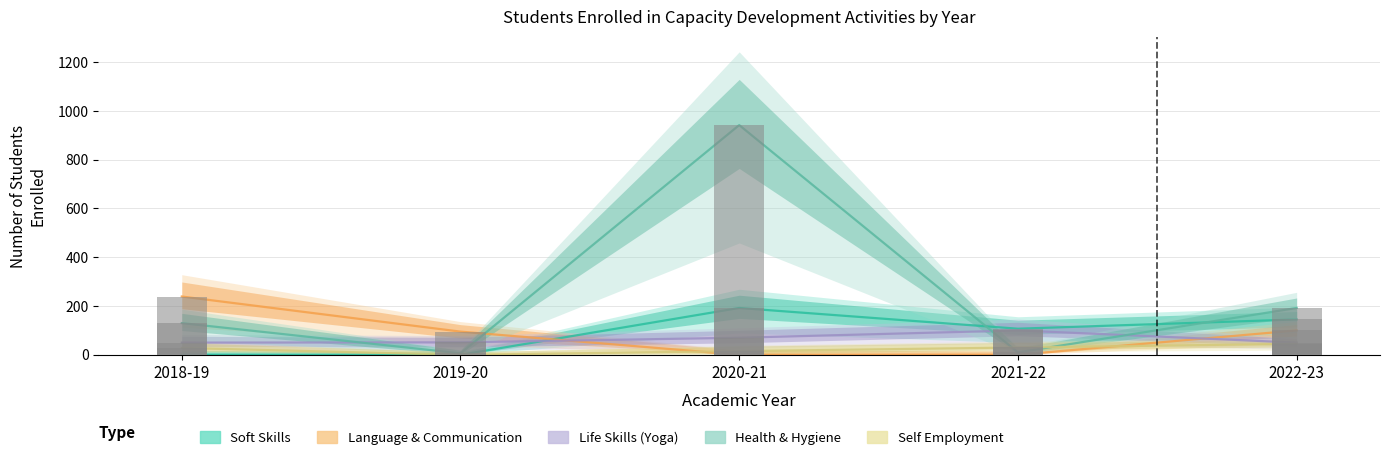

True or false: Self Employment has a value of 61 at 2022-23.

False